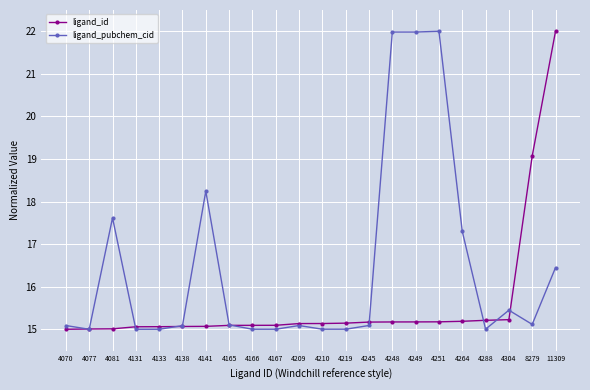

What is the highest value of the ligand_id series?

22.0